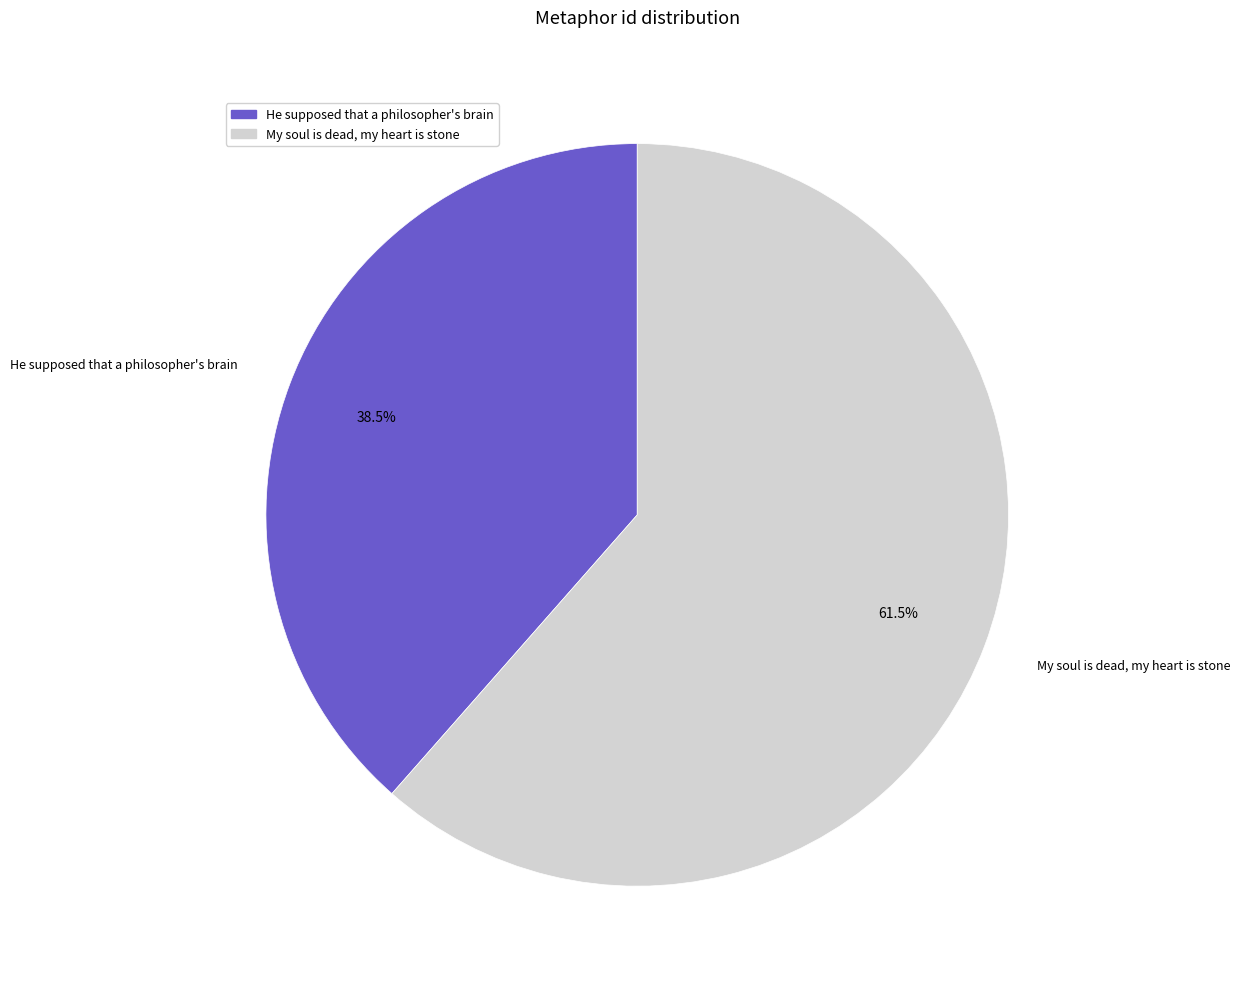

What is the ratio of the value at He supposed that a philosopher's brain to the value at My soul is dead, my heart is stone?

0.6